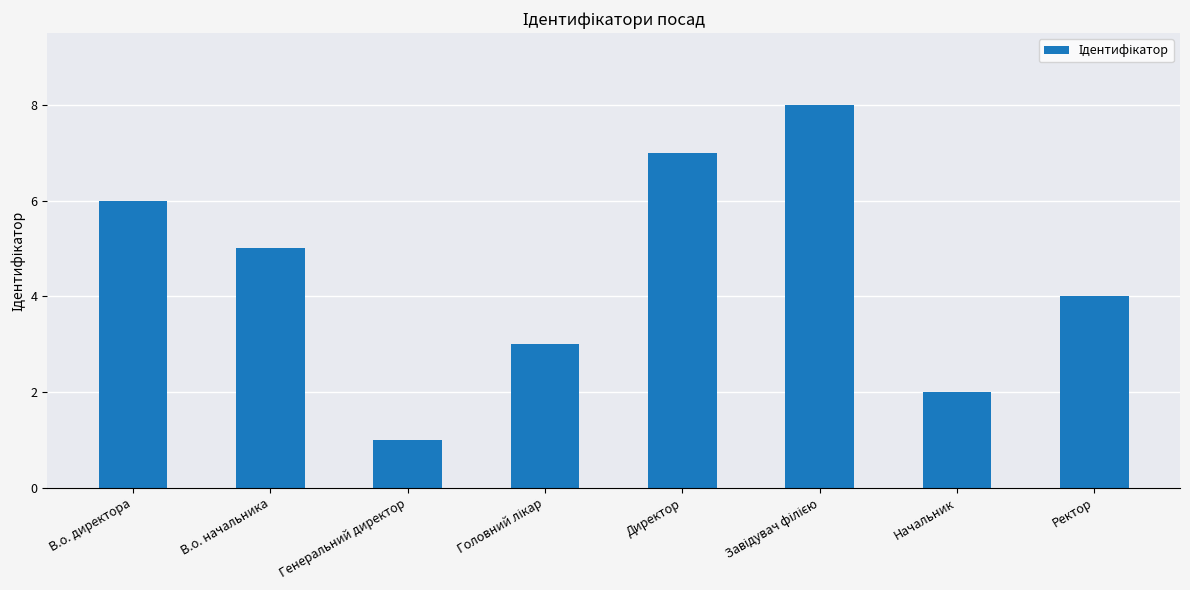

Does the chart contain any negative values?

No